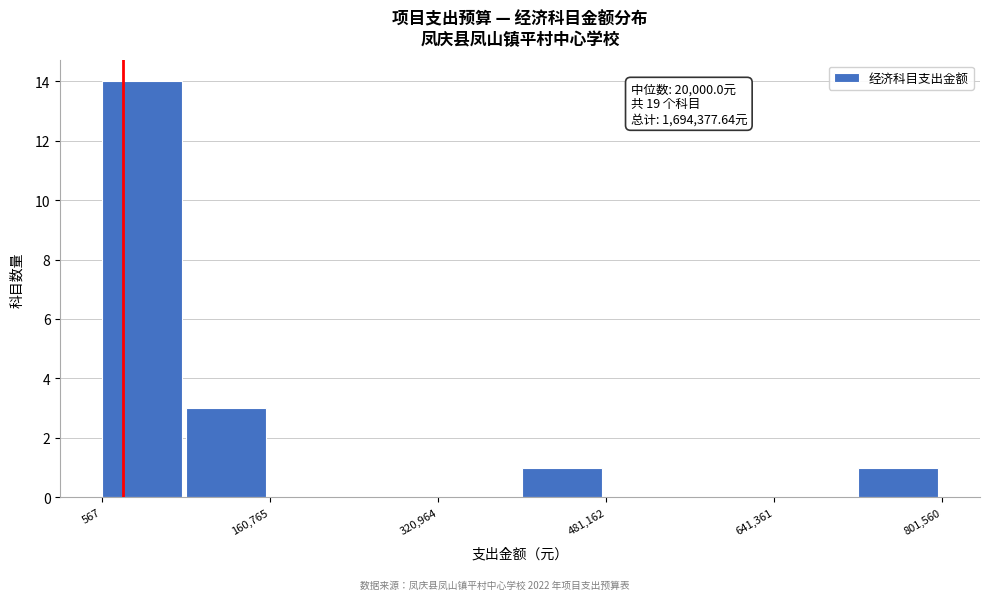

Which range on the x-axis has the tallest bar?

0 to 80000